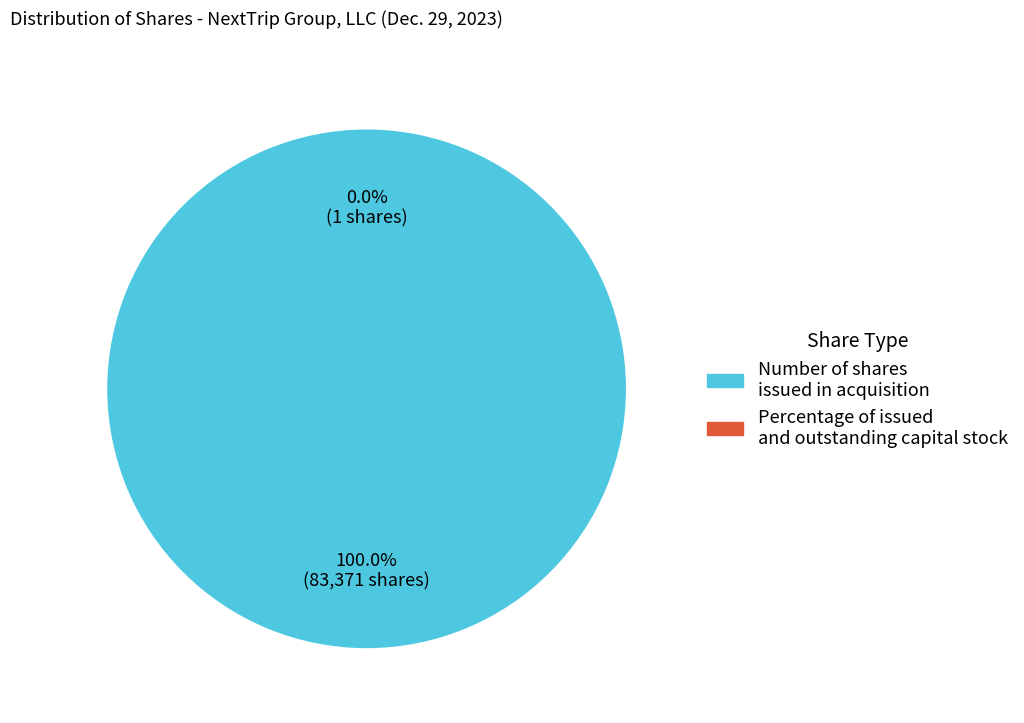

To the nearest percent, what is the average slice percentage?

50%